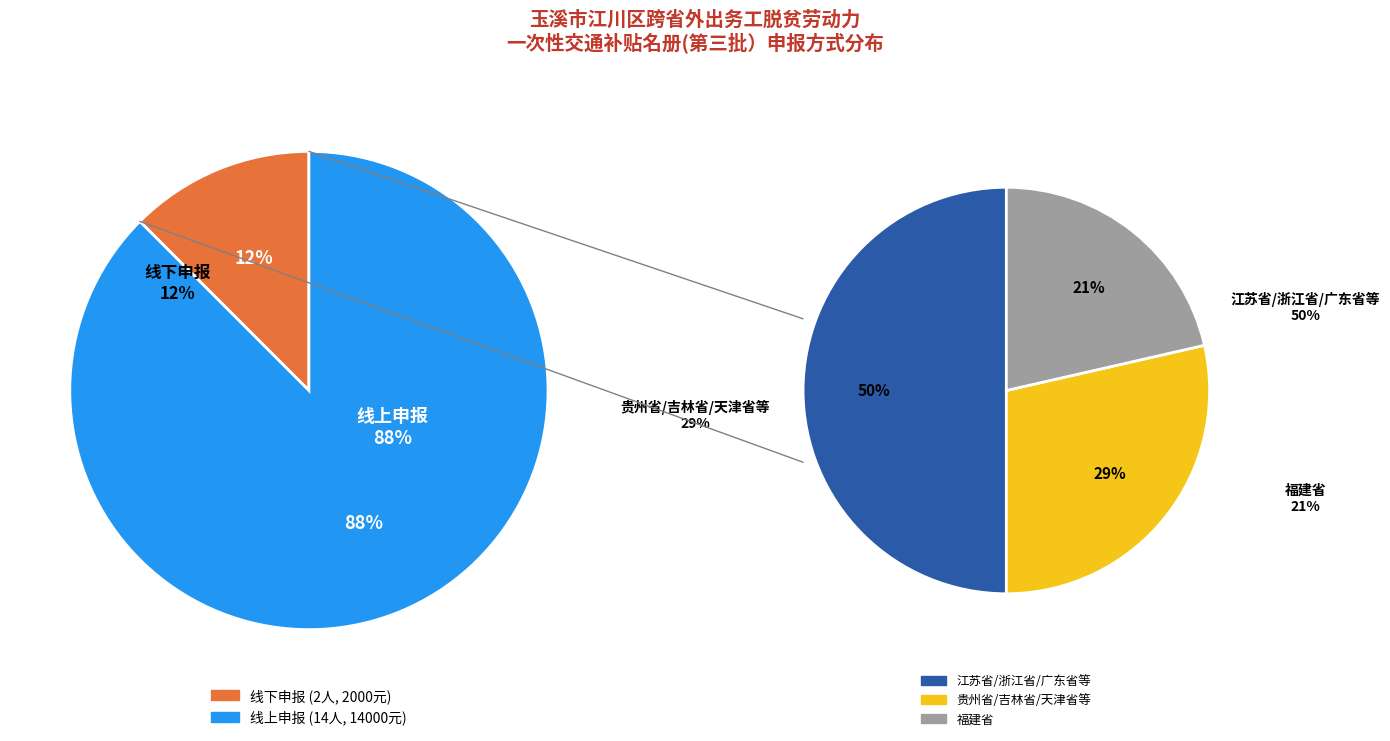

How many slices are in this pie chart?

2